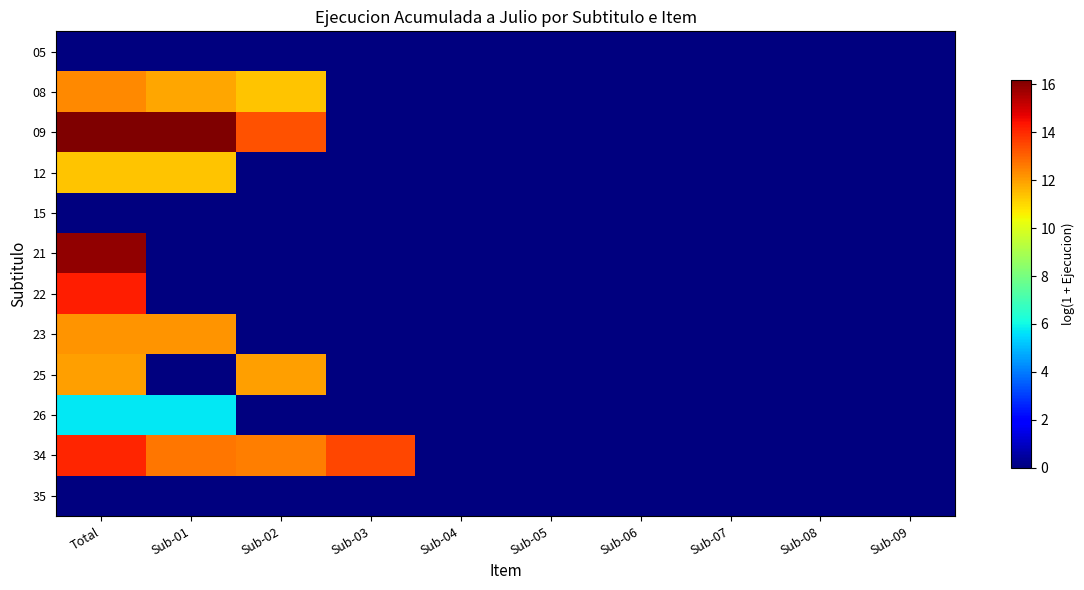

Which has a higher value, Sub-01 or Sub-09?

Sub-01